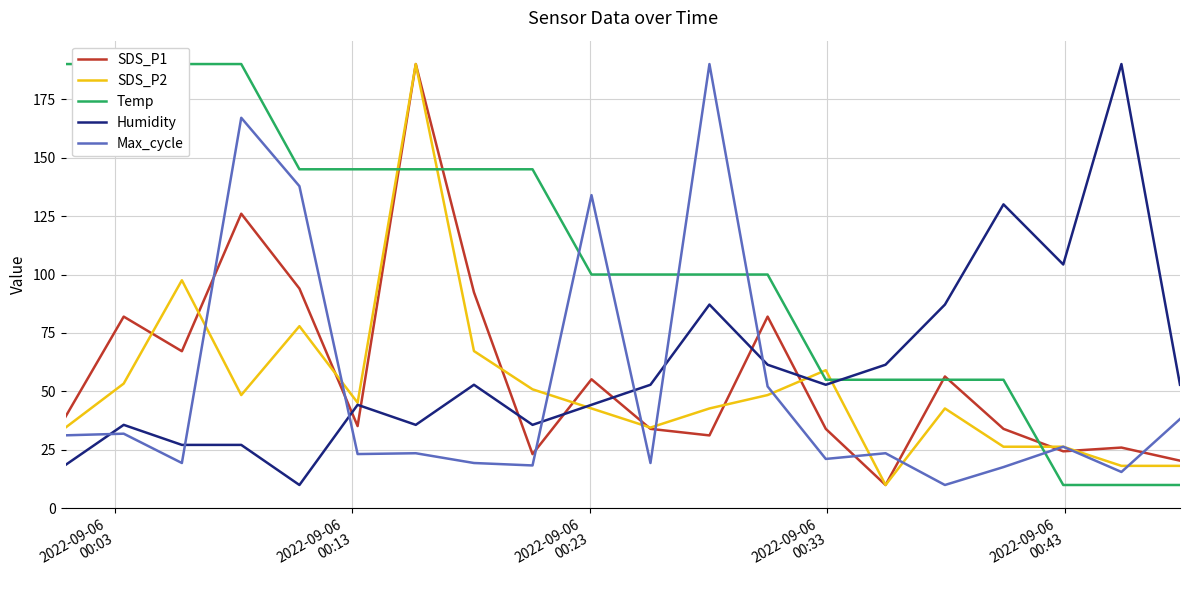

Which series has the largest range (max minus min)?

SDS_P1